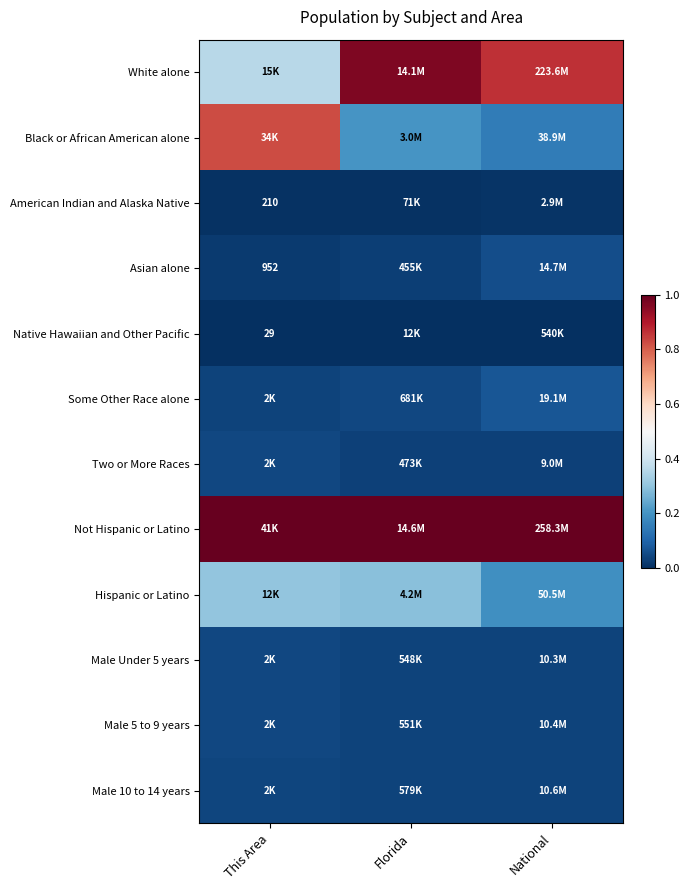

Which series has the largest total across all categories?

Not Hispanic or Latino